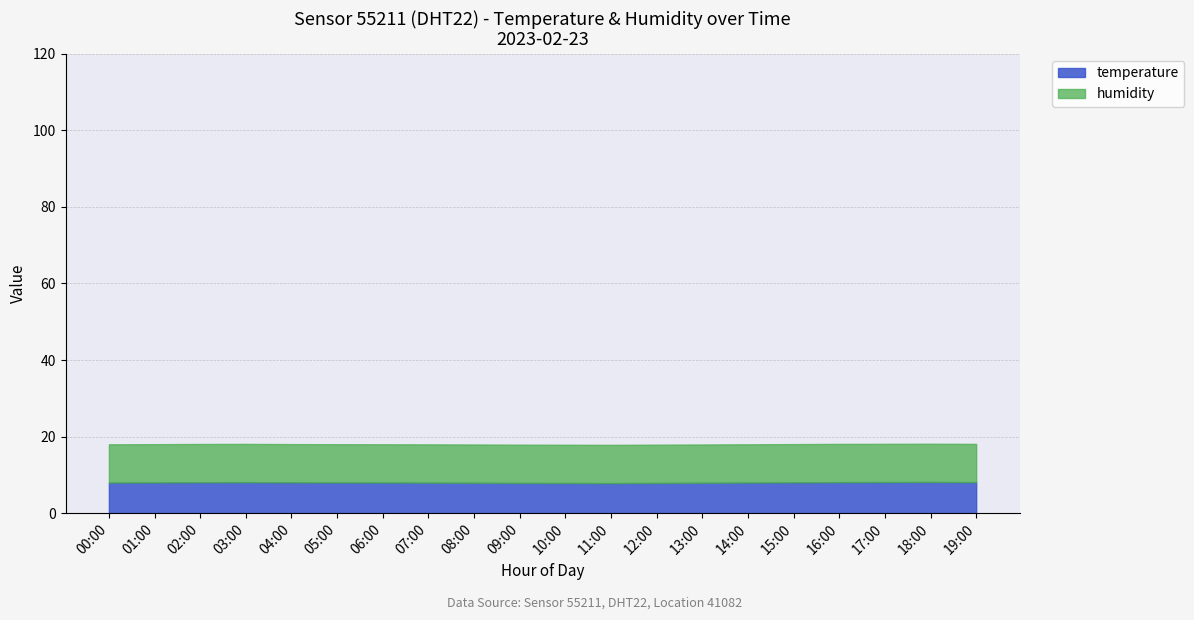

How many series are shown in this chart?

2